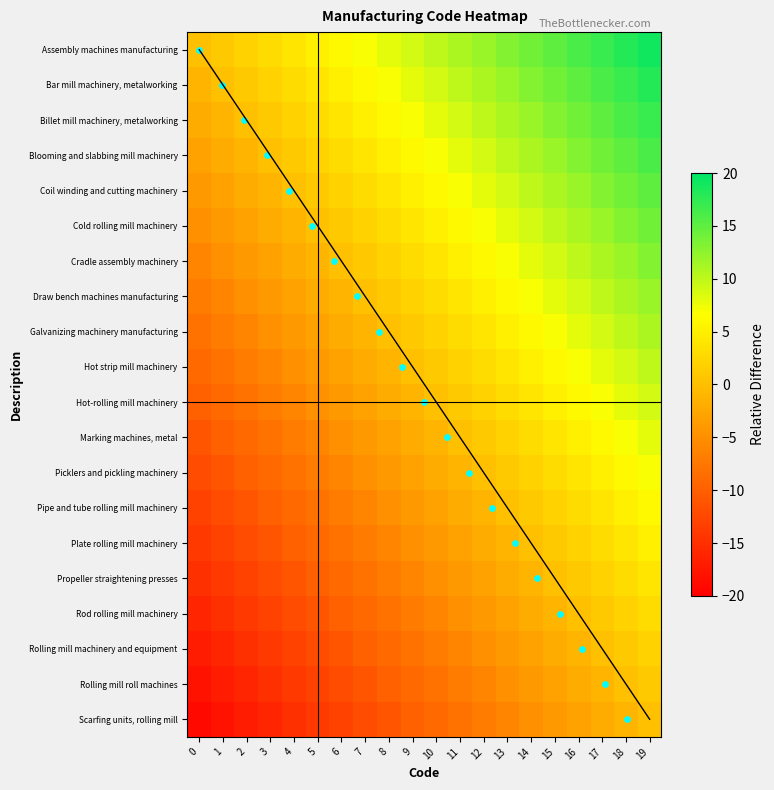

The value of Hot-rolling mill machinery at 12 is 1. True or false?

False